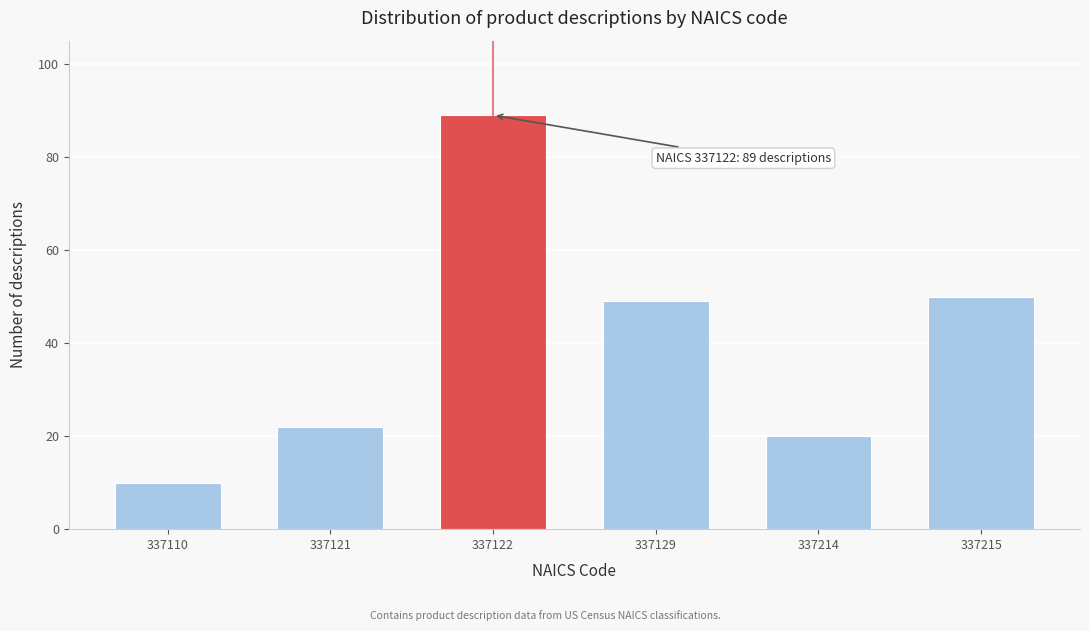

Reading left to right, list all the values displayed in this chart.

337110=10	337121=22	337122=89	337129=49	337214=20	337215=50